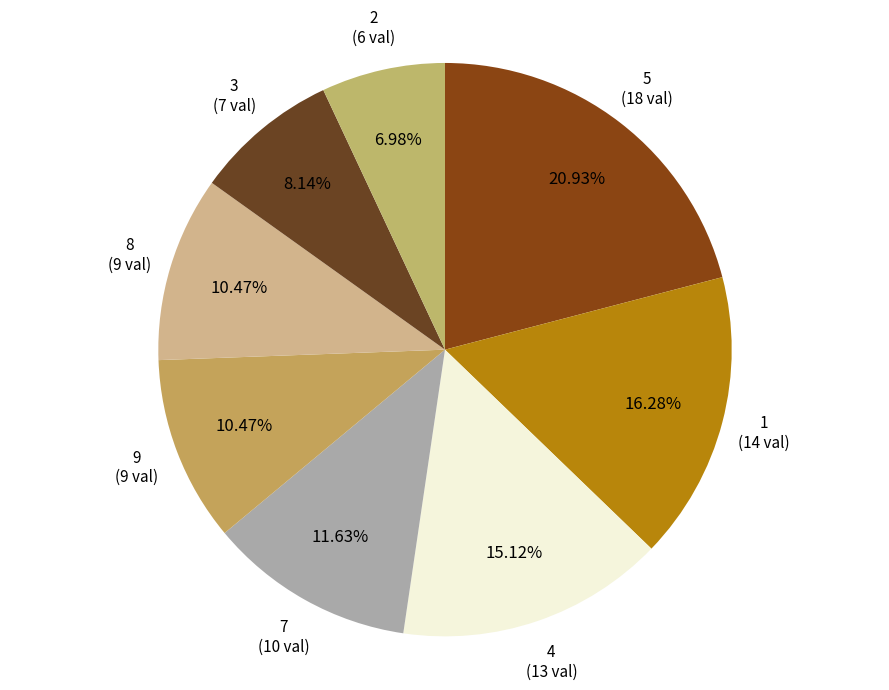

How many segments does this pie chart have?

8